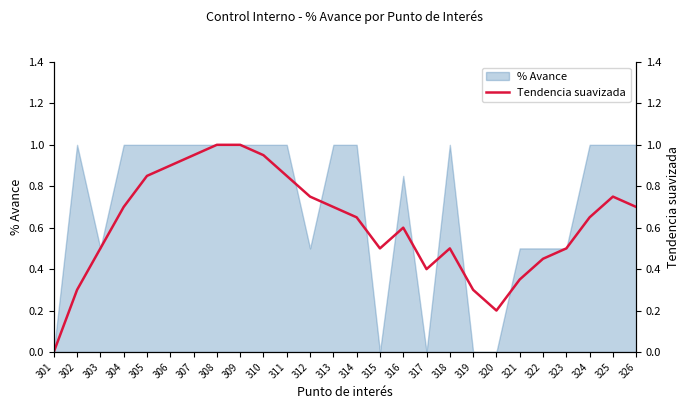

What is the difference between the values at 321 and 309?

0.7